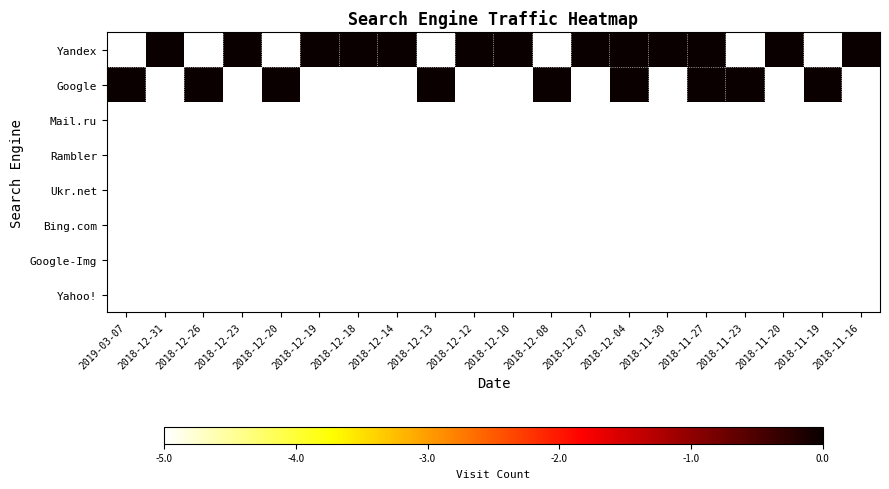

Reading left to right, transcribe all the data shown in this chart.

Yandex: 2019-03-07=-5.0	2018-12-31=0.3	2018-12-26=-5.0	2018-12-23=0.0	2018-12-20=-5.0	2018-12-19=0.0	2018-12-18=0.0	2018-12-14=0.0	2018-12-13=-5.0	2018-12-12=0.7	2018-12-10=0.0	2018-12-08=-5.0	2018-12-07=0.0	2018-12-04=0.0	2018-11-30=0.6	2018-11-27=0.3	2018-11-23=-5.0	2018-11-20=0.0	2018-11-19=-5.0	2018-11-16=0.0
Google: 2019-03-07=0.0	2018-12-31=-5.0	2018-12-26=0.3	2018-12-23=-5.0	2018-12-20=0.0	2018-12-19=-5.0	2018-12-18=-5.0	2018-12-14=-5.0	2018-12-13=0.0	2018-12-12=-5.0	2018-12-10=-5.0	2018-12-08=0.0	2018-12-07=-5.0	2018-12-04=0.0	2018-11-30=-5.0	2018-11-27=0.0	2018-11-23=0.0	2018-11-20=-5.0	2018-11-19=0.0	2018-11-16=-5.0
Mail.ru: 2019-03-07=-5.0	2018-12-31=-5.0	2018-12-26=-5.0	2018-12-23=-5.0	2018-12-20=-5.0	2018-12-19=-5.0	2018-12-18=-5.0	2018-12-14=-5.0	2018-12-13=-5.0	2018-12-12=-5.0	2018-12-10=-5.0	2018-12-08=-5.0	2018-12-07=-5.0	2018-12-04=-5.0	2018-11-30=-5.0	2018-11-27=-5.0	2018-11-23=-5.0	2018-11-20=-5.0	2018-11-19=-5.0	2018-11-16=-5.0
Rambler: 2019-03-07=-5.0	2018-12-31=-5.0	2018-12-26=-5.0	2018-12-23=-5.0	2018-12-20=-5.0	2018-12-19=-5.0	2018-12-18=-5.0	2018-12-14=-5.0	2018-12-13=-5.0	2018-12-12=-5.0	2018-12-10=-5.0	2018-12-08=-5.0	2018-12-07=-5.0	2018-12-04=-5.0	2018-11-30=-5.0	2018-11-27=-5.0	2018-11-23=-5.0	2018-11-20=-5.0	2018-11-19=-5.0	2018-11-16=-5.0
Ukr.net: 2019-03-07=-5.0	2018-12-31=-5.0	2018-12-26=-5.0	2018-12-23=-5.0	2018-12-20=-5.0	2018-12-19=-5.0	2018-12-18=-5.0	2018-12-14=-5.0	2018-12-13=-5.0	2018-12-12=-5.0	2018-12-10=-5.0	2018-12-08=-5.0	2018-12-07=-5.0	2018-12-04=-5.0	2018-11-30=-5.0	2018-11-27=-5.0	2018-11-23=-5.0	2018-11-20=-5.0	2018-11-19=-5.0	2018-11-16=-5.0
Bing.com: 2019-03-07=-5.0	2018-12-31=-5.0	2018-12-26=-5.0	2018-12-23=-5.0	2018-12-20=-5.0	2018-12-19=-5.0	2018-12-18=-5.0	2018-12-14=-5.0	2018-12-13=-5.0	2018-12-12=-5.0	2018-12-10=-5.0	2018-12-08=-5.0	2018-12-07=-5.0	2018-12-04=-5.0	2018-11-30=-5.0	2018-11-27=-5.0	2018-11-23=-5.0	2018-11-20=-5.0	2018-11-19=-5.0	2018-11-16=-5.0
Google-Img: 2019-03-07=-5.0	2018-12-31=-5.0	2018-12-26=-5.0	2018-12-23=-5.0	2018-12-20=-5.0	2018-12-19=-5.0	2018-12-18=-5.0	2018-12-14=-5.0	2018-12-13=-5.0	2018-12-12=-5.0	2018-12-10=-5.0	2018-12-08=-5.0	2018-12-07=-5.0	2018-12-04=-5.0	2018-11-30=-5.0	2018-11-27=-5.0	2018-11-23=-5.0	2018-11-20=-5.0	2018-11-19=-5.0	2018-11-16=-5.0
Yahoo!: 2019-03-07=-5.0	2018-12-31=-5.0	2018-12-26=-5.0	2018-12-23=-5.0	2018-12-20=-5.0	2018-12-19=-5.0	2018-12-18=-5.0	2018-12-14=-5.0	2018-12-13=-5.0	2018-12-12=-5.0	2018-12-10=-5.0	2018-12-08=-5.0	2018-12-07=-5.0	2018-12-04=-5.0	2018-11-30=-5.0	2018-11-27=-5.0	2018-11-23=-5.0	2018-11-20=-5.0	2018-11-19=-5.0	2018-11-16=-5.0